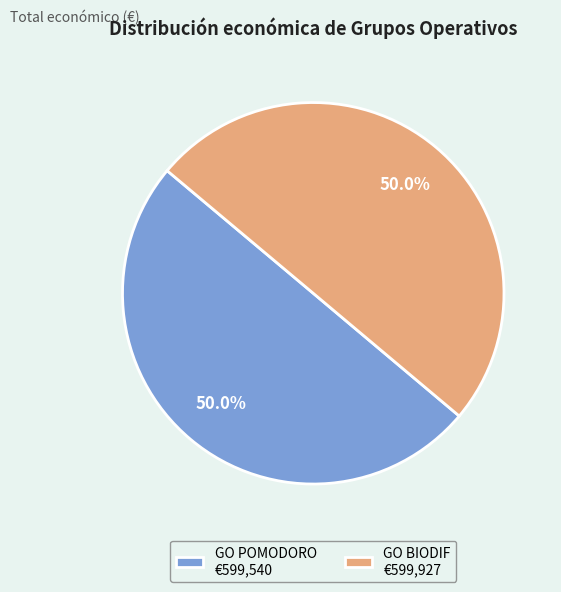

What is the ratio of the value at GO POMODORO to the value at GO BIODIF?

1.0